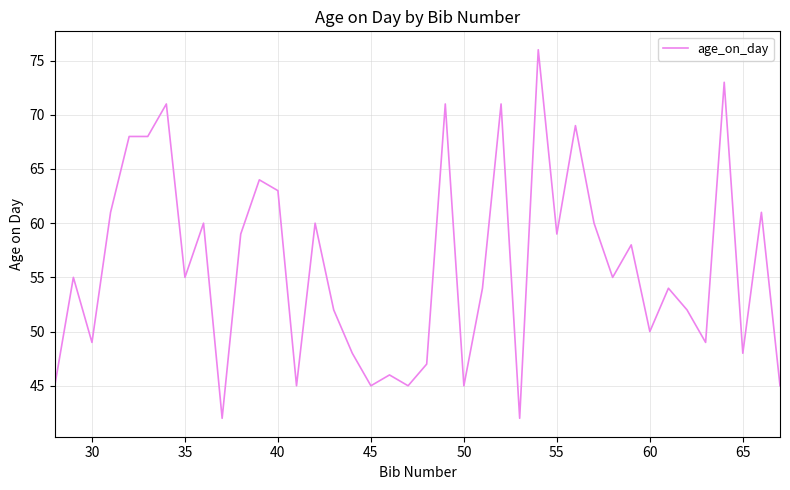

What is the greatest value displayed?

76